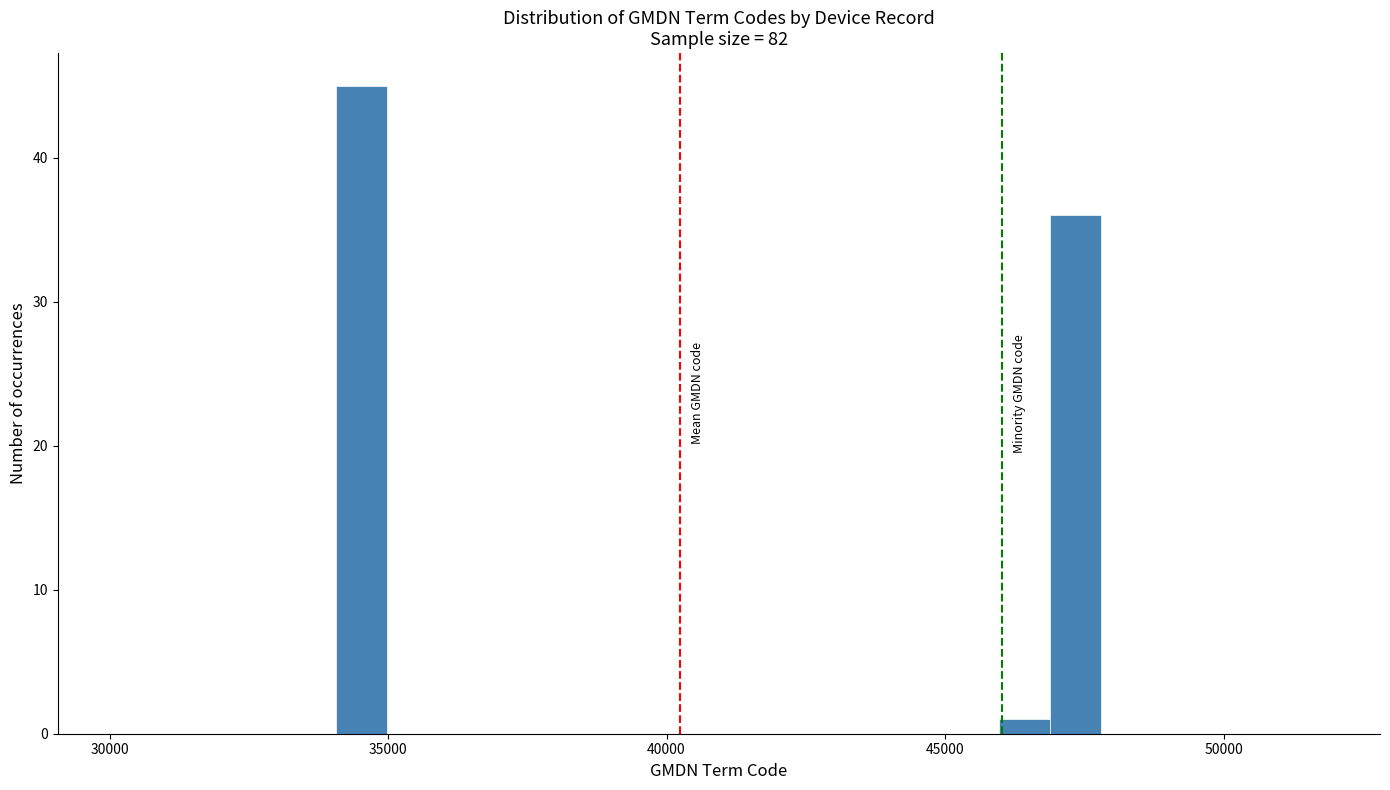

Read against the x-axis, roughly where is the centre of the tallest bar?

34500